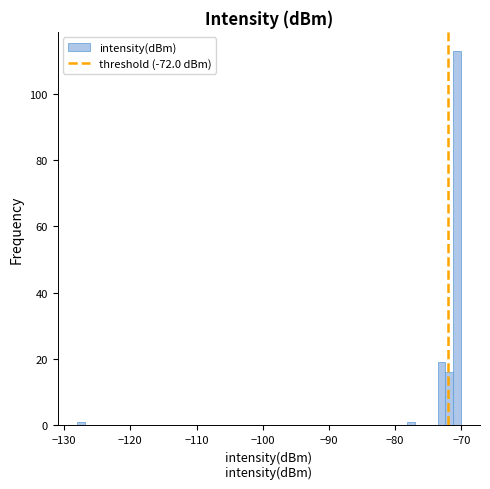

Around what value on the x-axis is the tallest bar? Give the approximate position of its centre, as read against the axis.

-71